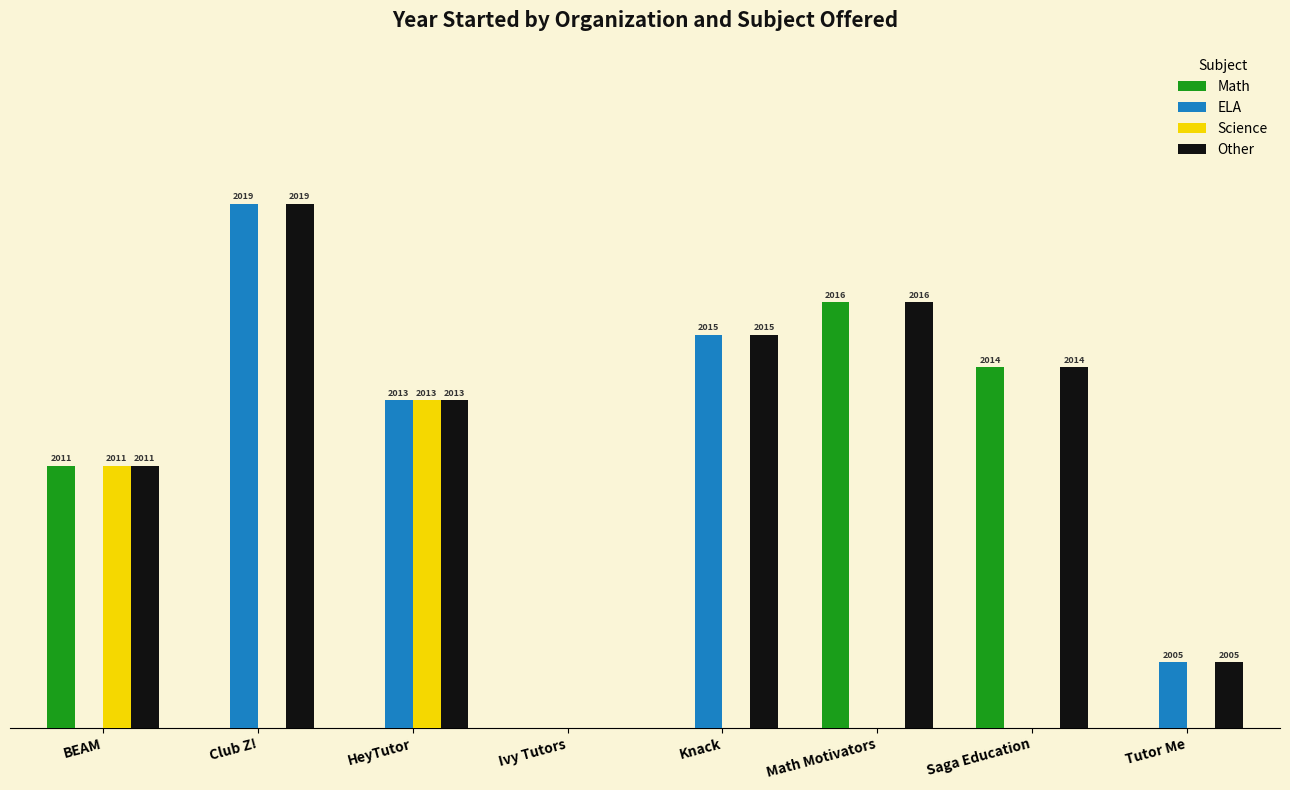

Does the chart contain stacked bars?

No